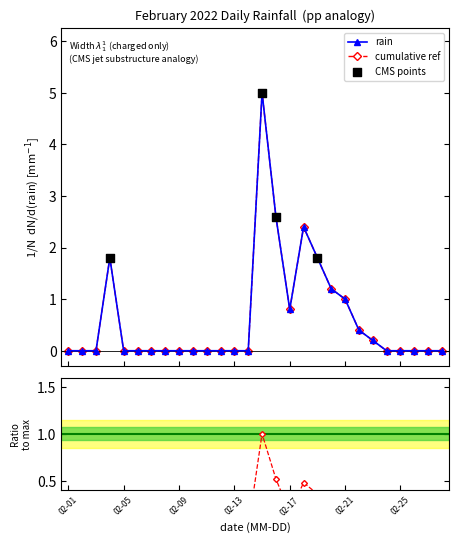

Which has a higher value, 2022-02-27 or 2022-02-11?

2022-02-27